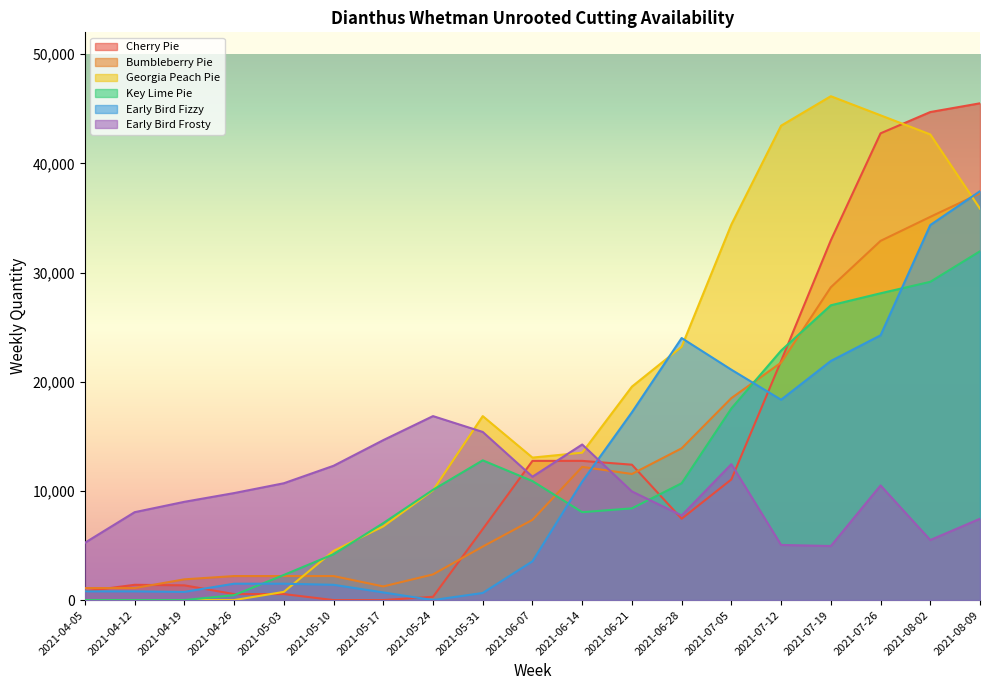

What is the total value across all series at 2021-06-28?

87000